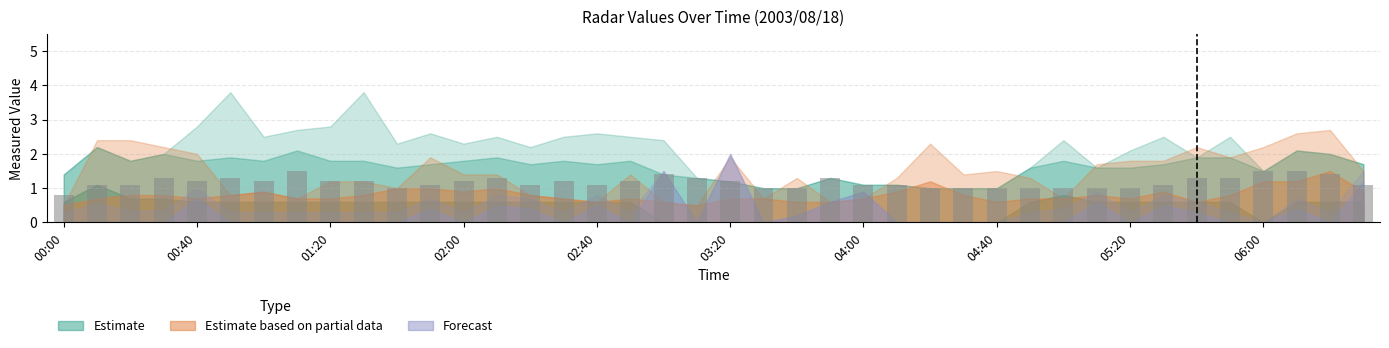

What is the value of the 2nd bar from the left?

1.1